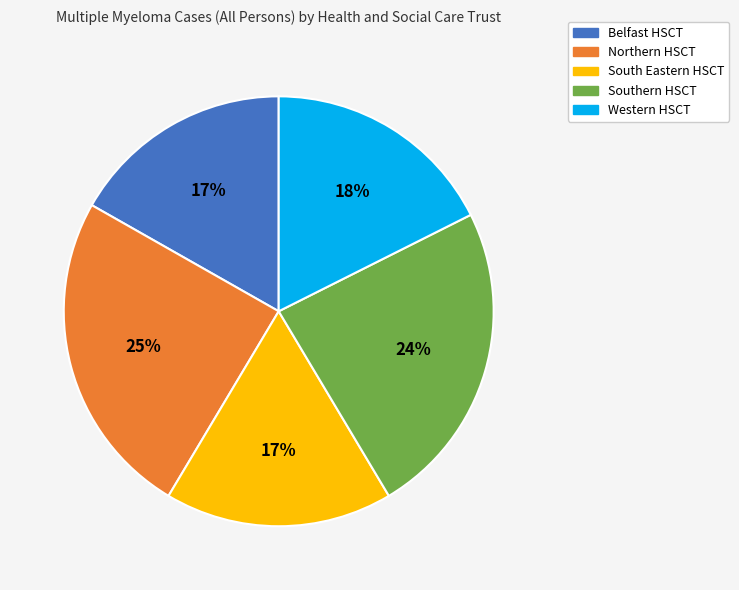

How many slices are in this pie chart?

5